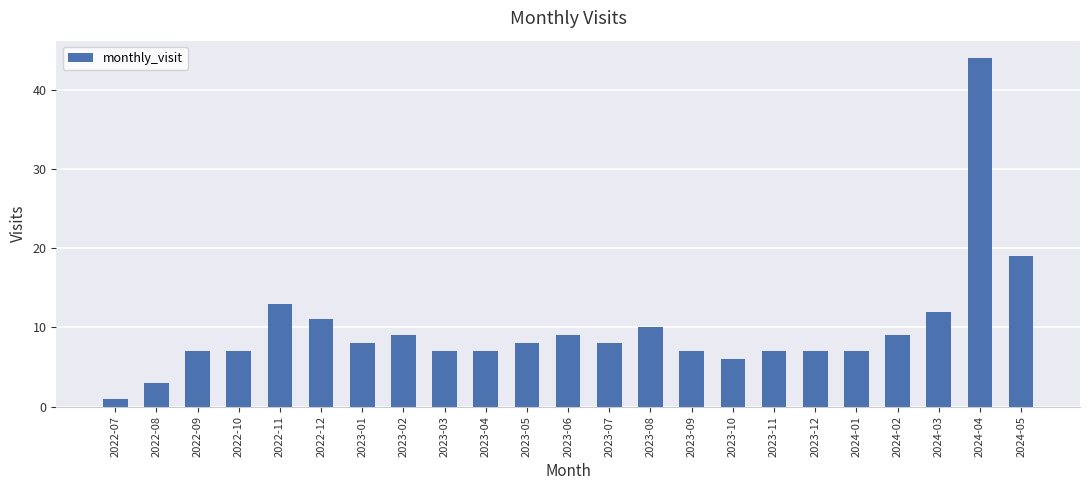

What is the difference between the values at 2024-02 and 2023-03?

2